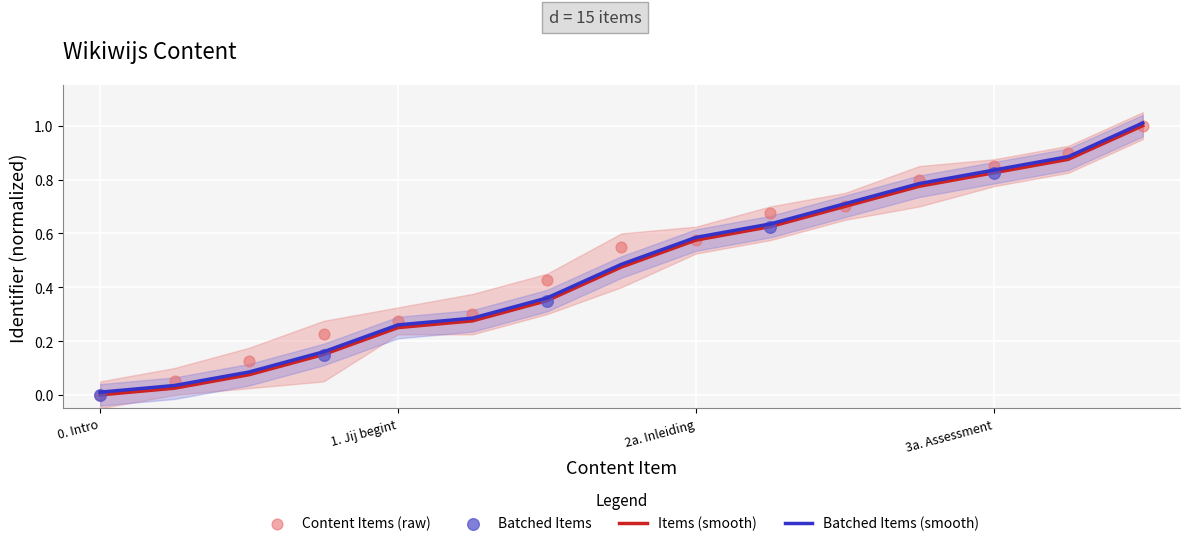

Between Verderkijker and 2a. Inleiding, which is larger?

2a. Inleiding